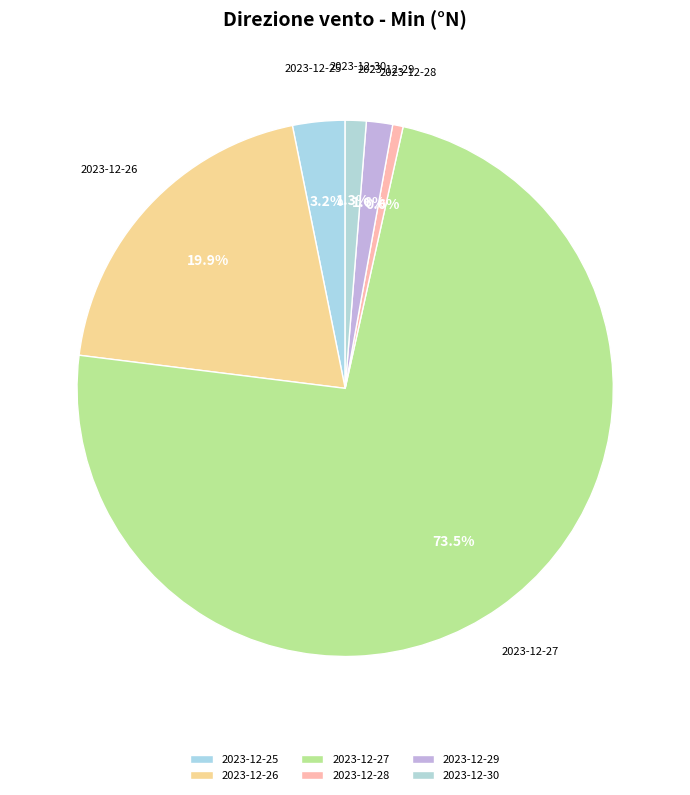

How much of the chart is everything except 2023-12-25?

96.8%